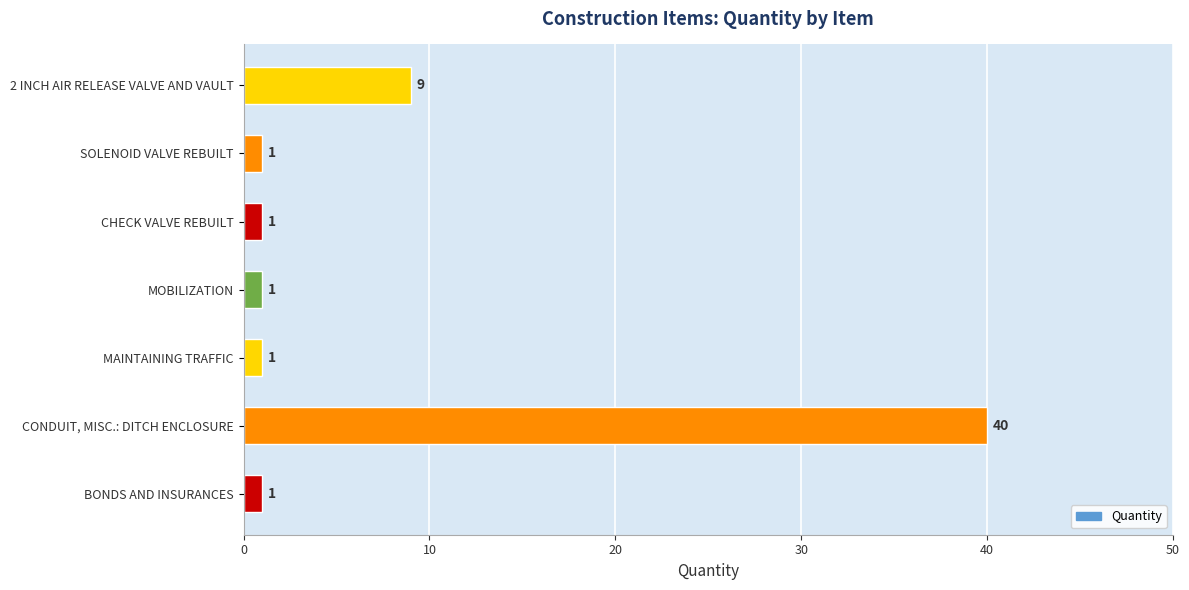

Reading bottom to top, transcribe all the data shown in this chart.

1	40	1	1	1	1	9